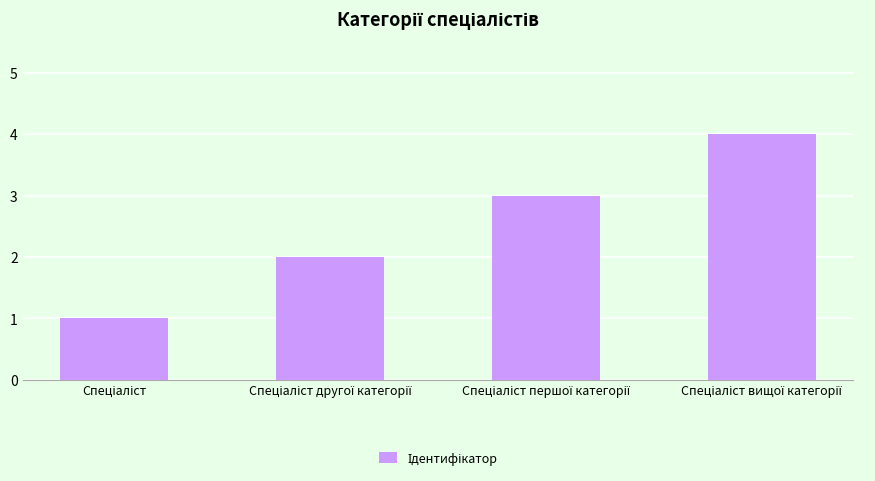

Are the bars grouped side by side (vs. stacked)?

No